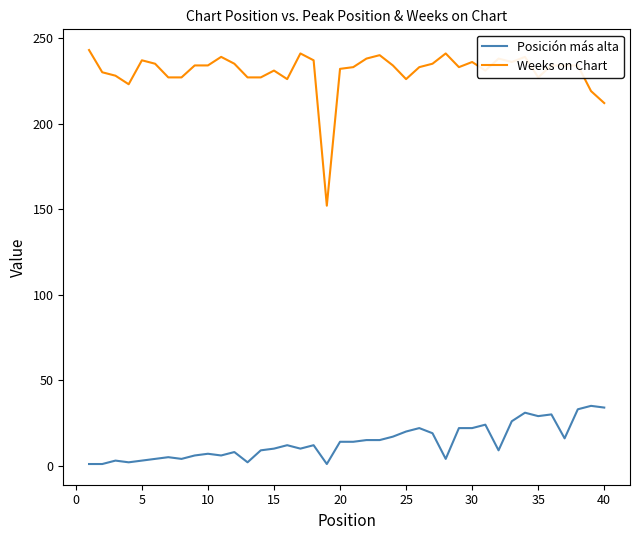

What is the greatest value displayed?

243